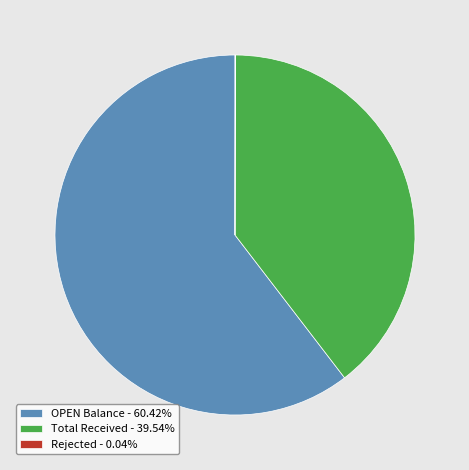

Does any single category account for the majority?

Yes